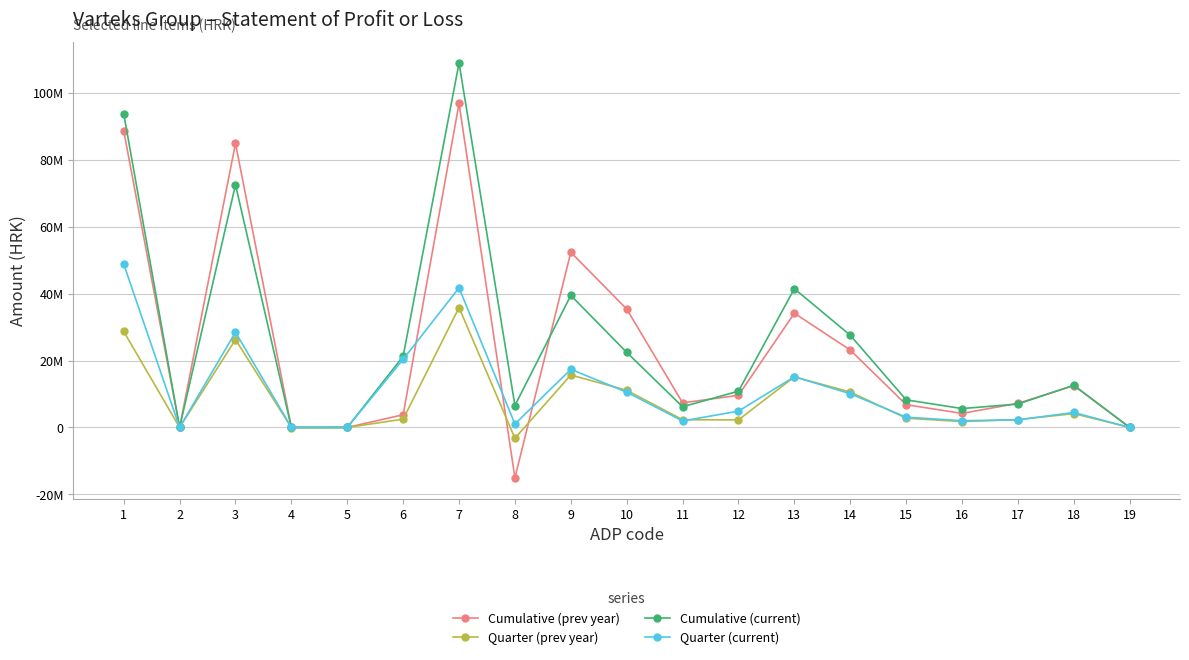

Between 3 and 15, which is larger?

3